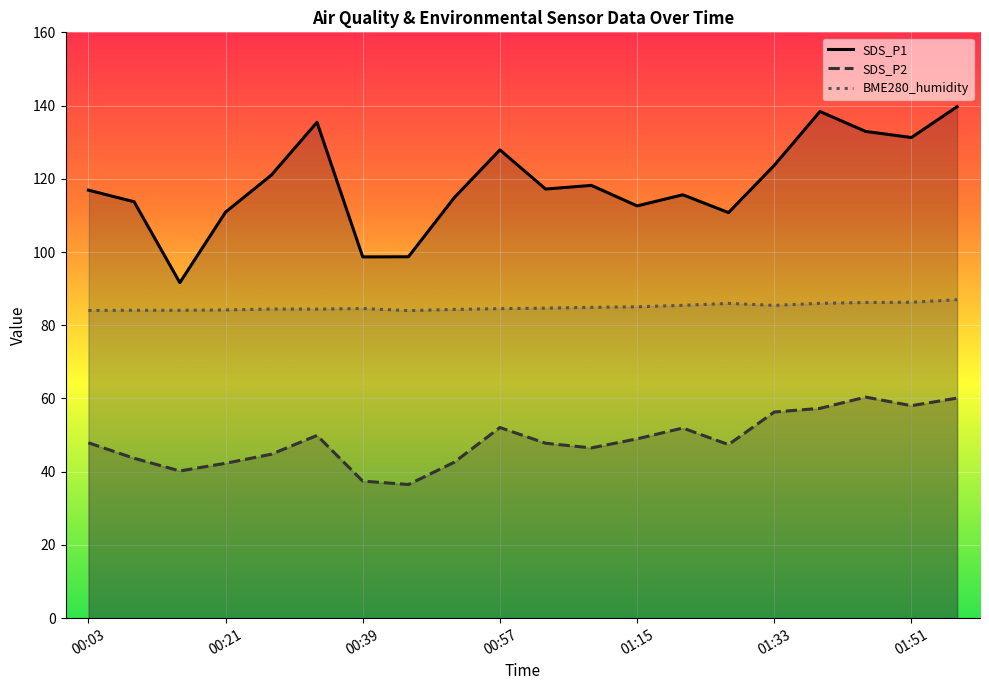

Reading left to right, extract all data points from this chart.

SDS_P1: 116.9	113.7	91.6	110.9	121.0	135.4	98.7	98.7	114.8	127.9	117.2	118.2	112.6	115.6	110.8	123.7	138.4	132.9	131.3	139.7
SDS_P2: 47.9	43.7	40.2	42.3	44.8	49.9	37.4	36.5	42.6	52.1	47.8	46.5	49.0	51.9	47.4	56.3	57.3	60.4	58.0	60.1
BME280_humidity: 84.0	84.1	84.1	84.2	84.4	84.4	84.6	84.0	84.3	84.5	84.7	84.9	85.0	85.4	86.0	85.4	86.0	86.2	86.3	87.0